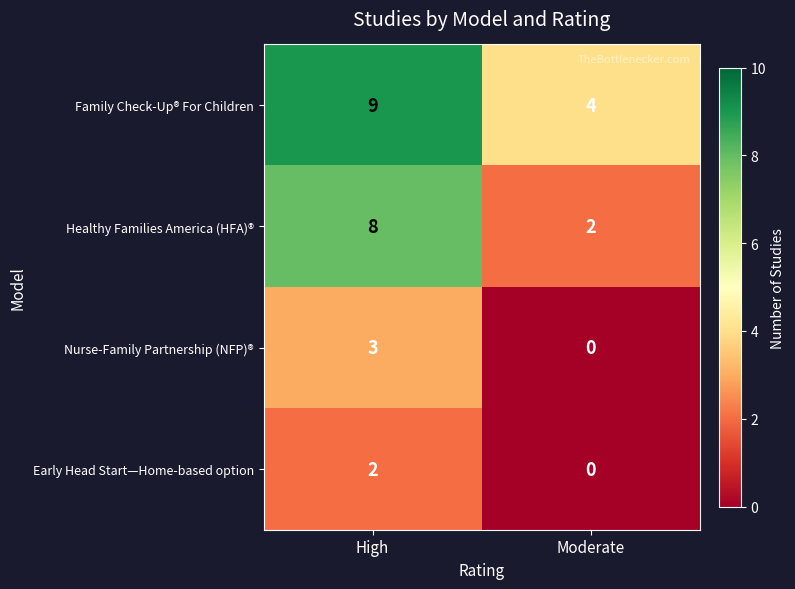

Where is Nurse-Family Partnership (NFP)® nearest to the value 1?

Moderate